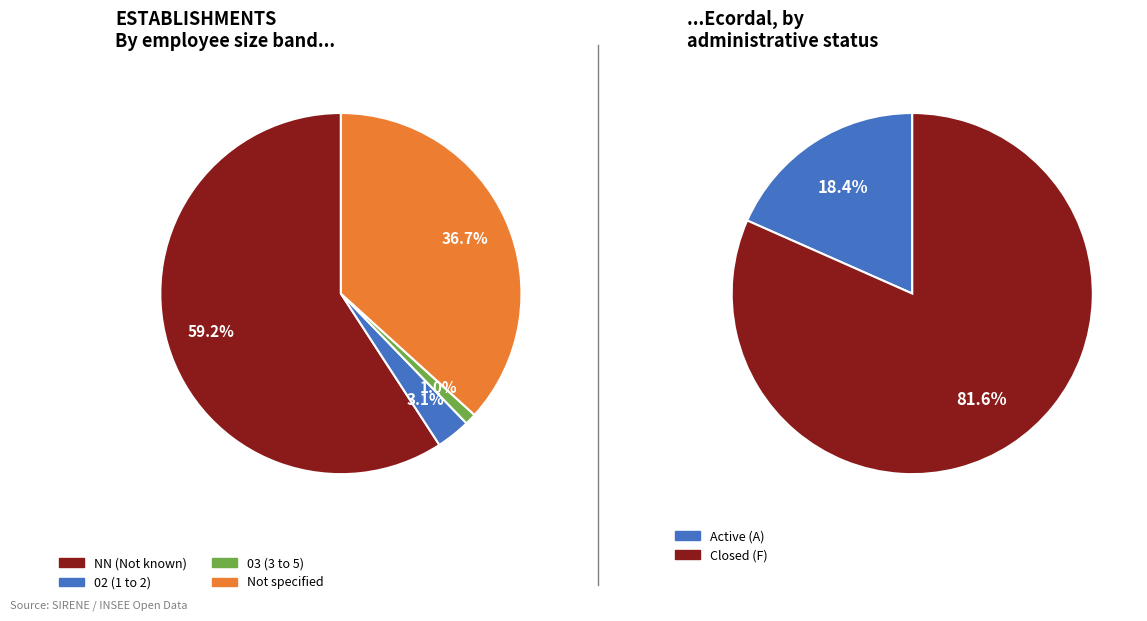

What is the smallest slice in the pie chart?

03